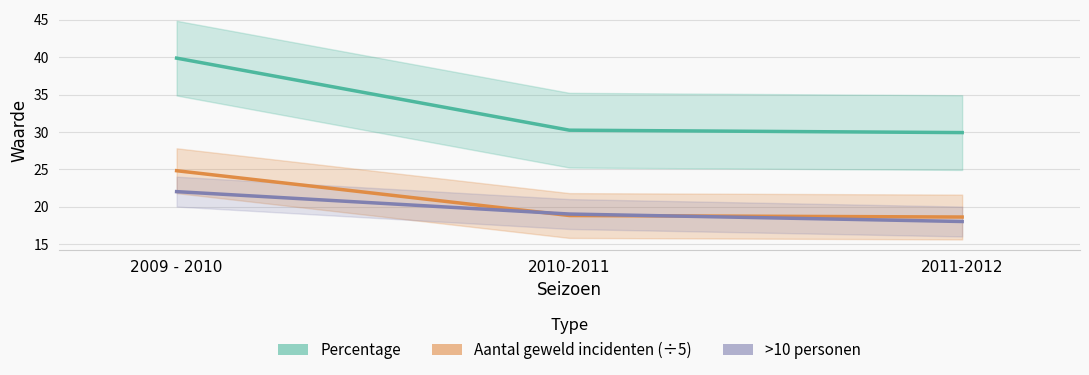

Is it true that Percentage equals 14.6 at 2011-2012?

False